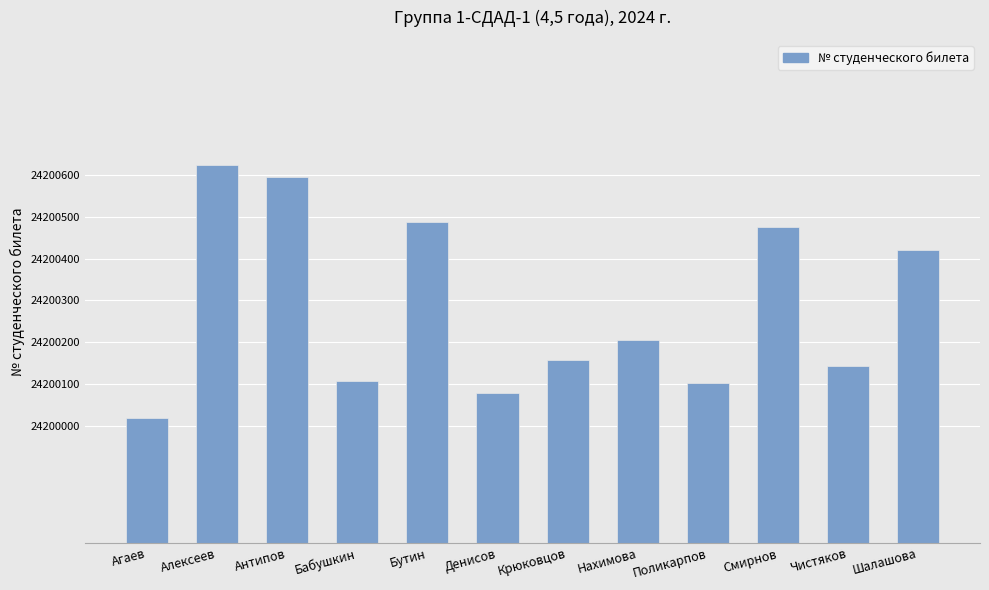

The chart shows a value of 24200595 at Антипов. True or false?

True